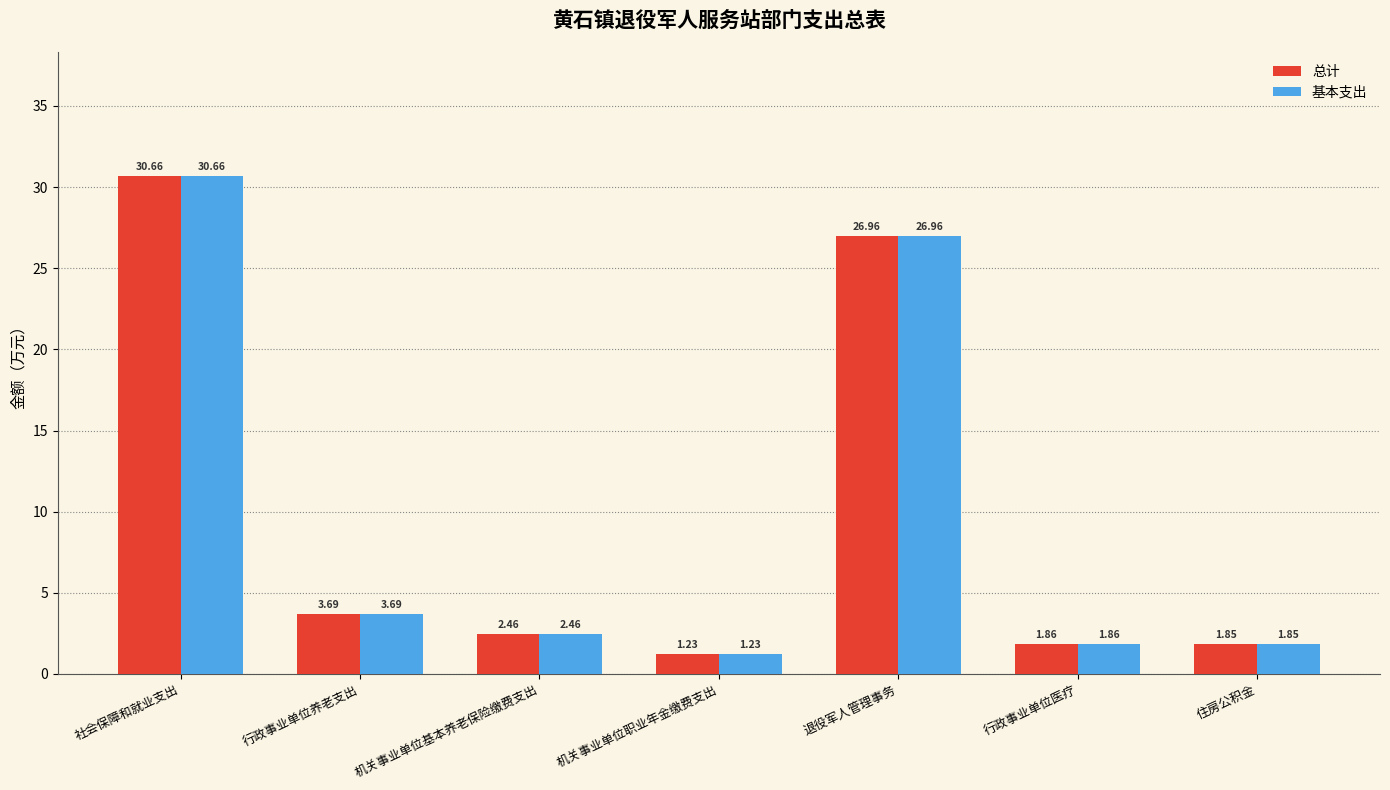

Is the value of 基本支出 at 退役军人管理事务 greater than the value of 总计 at 住房公积金?

Yes